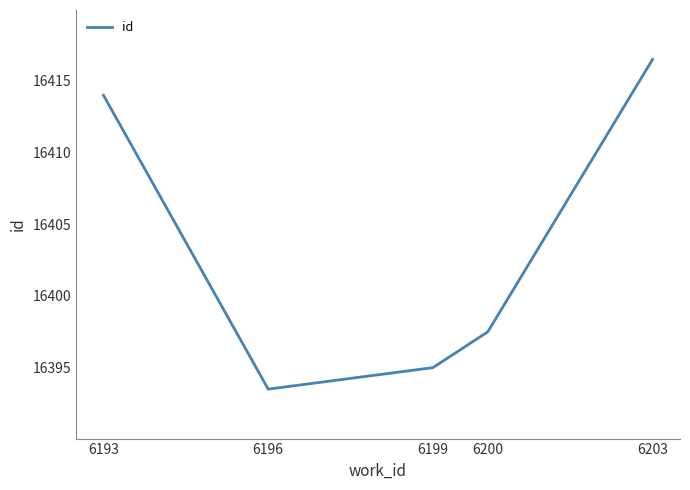

Reading right to left, list all the values displayed in this chart.

16416.5	16397.5	16395.0	16393.5	16414.0